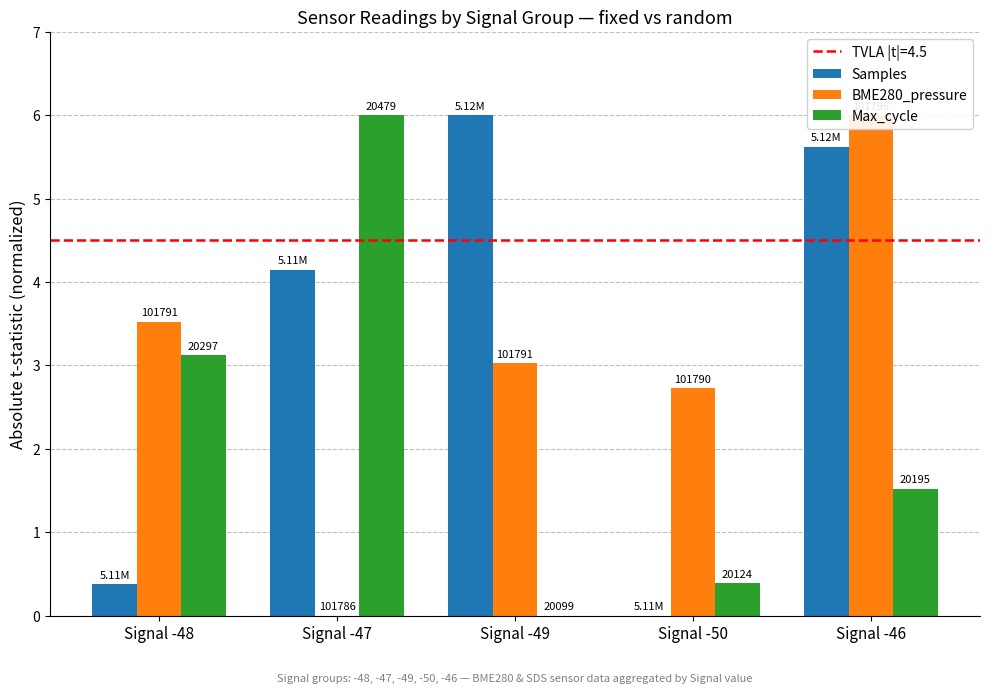

Reading left to right, list all the values displayed in this chart.

Samples: 0.4	4.1	6.0	0.0	5.6
BME280_pressure: 3.5	0.0	3.0	2.7	6.0
Max_cycle: 3.1	6.0	0.0	0.4	1.5